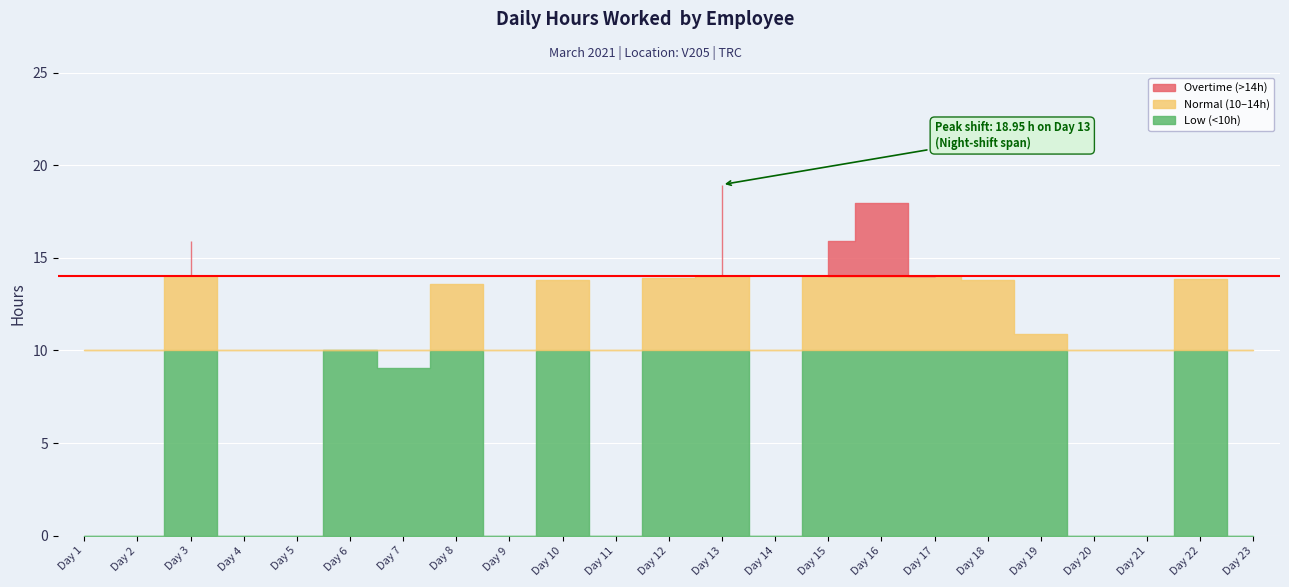

True or false: there are more than 0 points higher than both neighbors.

True